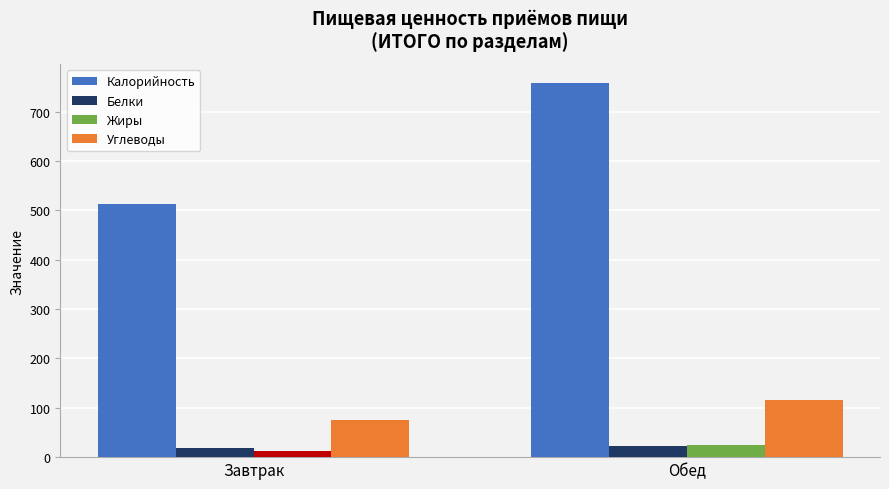

What are all the series names shown in the legend?

Калорийность, Белки, Жиры, Углеводы